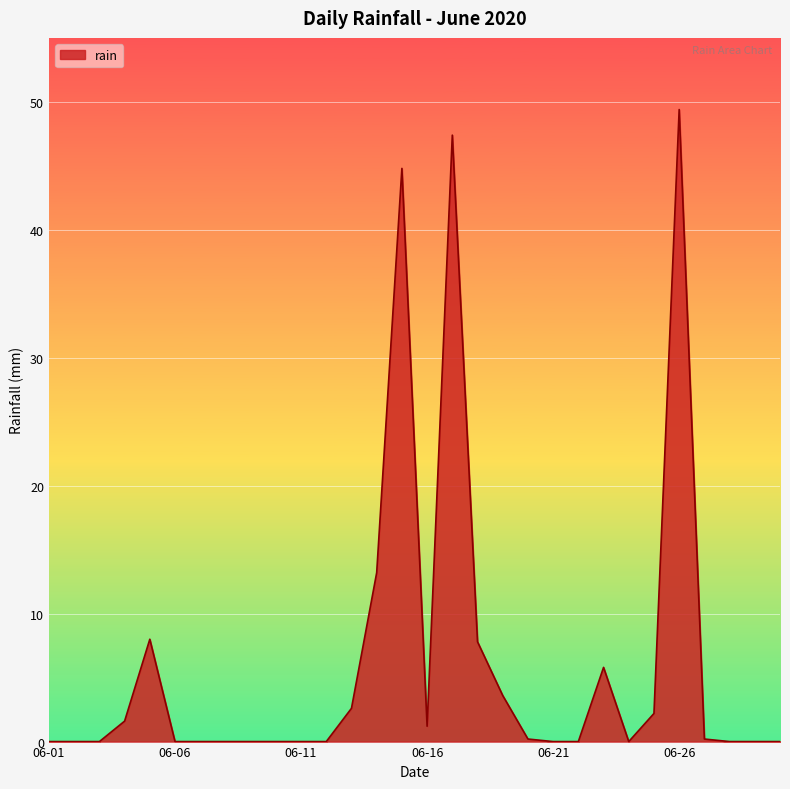

What is the greatest value displayed?

49.4